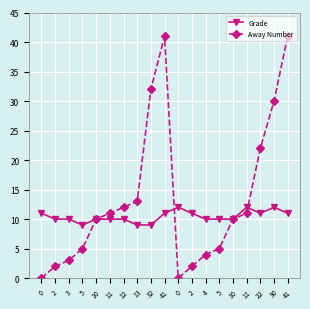

How many times do Grade and Away Number cross each other?

2